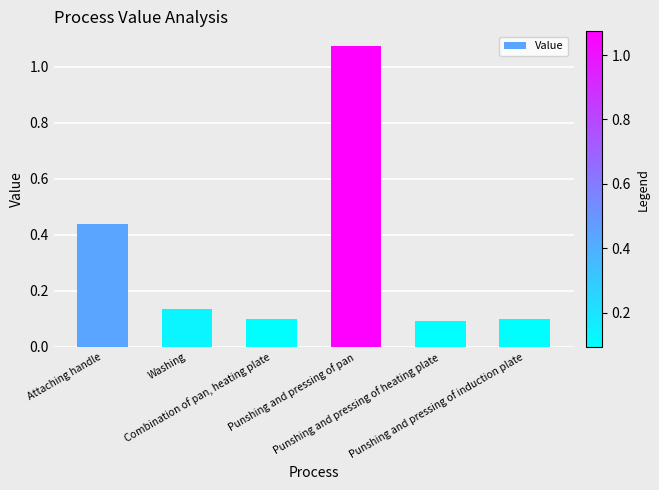

The chart shows a value of 0.1 at Combination of pan, heating plate. True or false?

True